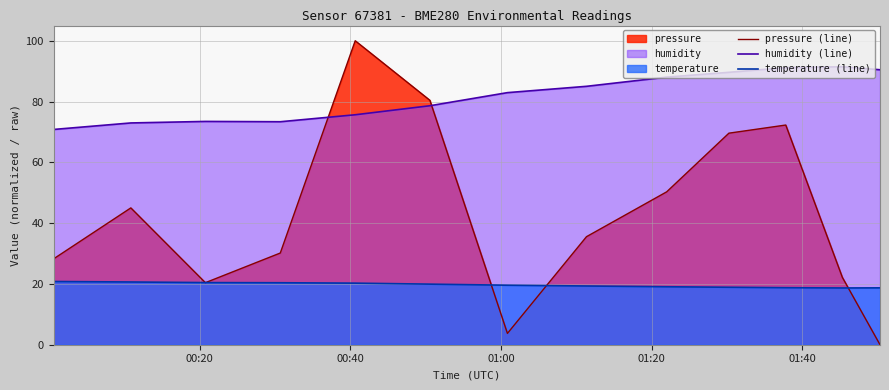

True or false: pressure (line) has more than 1 interior local peaks.

True